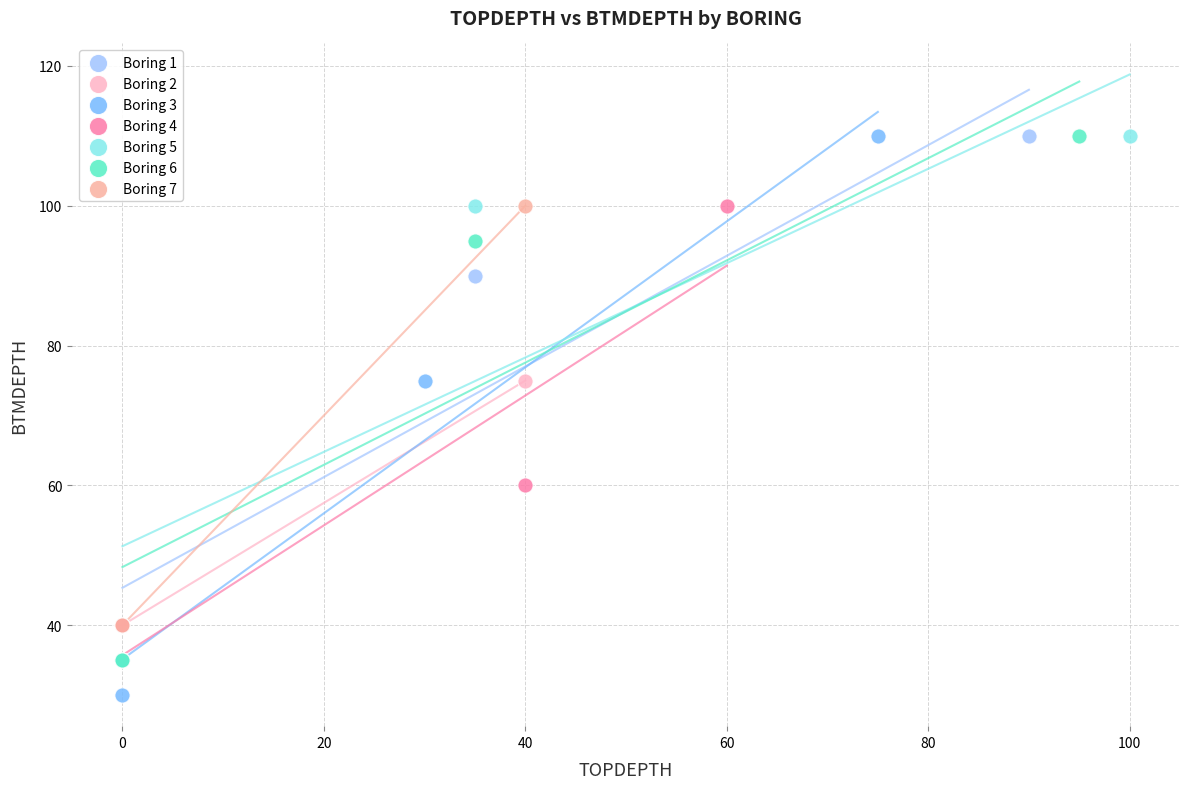

Which series has the largest Y range (max minus min)?

Boring 3